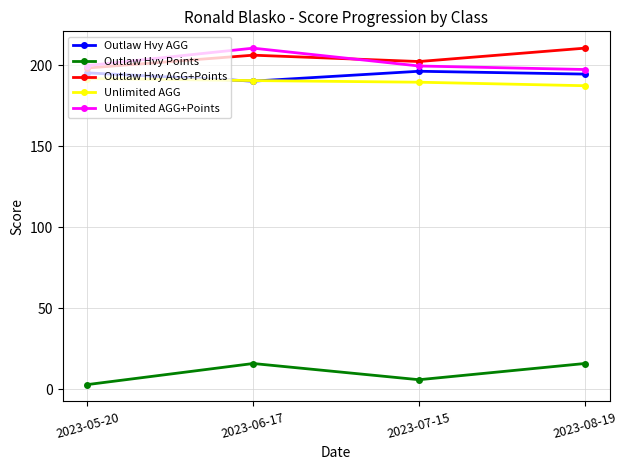

True or false: Outlaw Hvy AGG and Outlaw Hvy Points cross at least once.

False